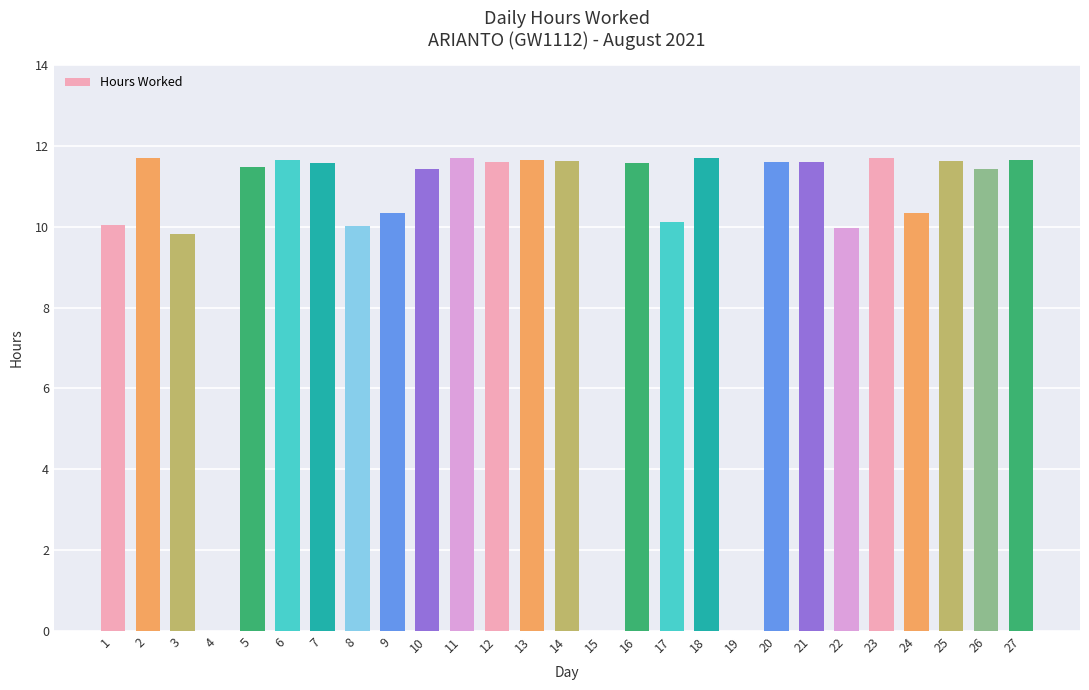

What is the sum of the values at 12 and 5?

23.1